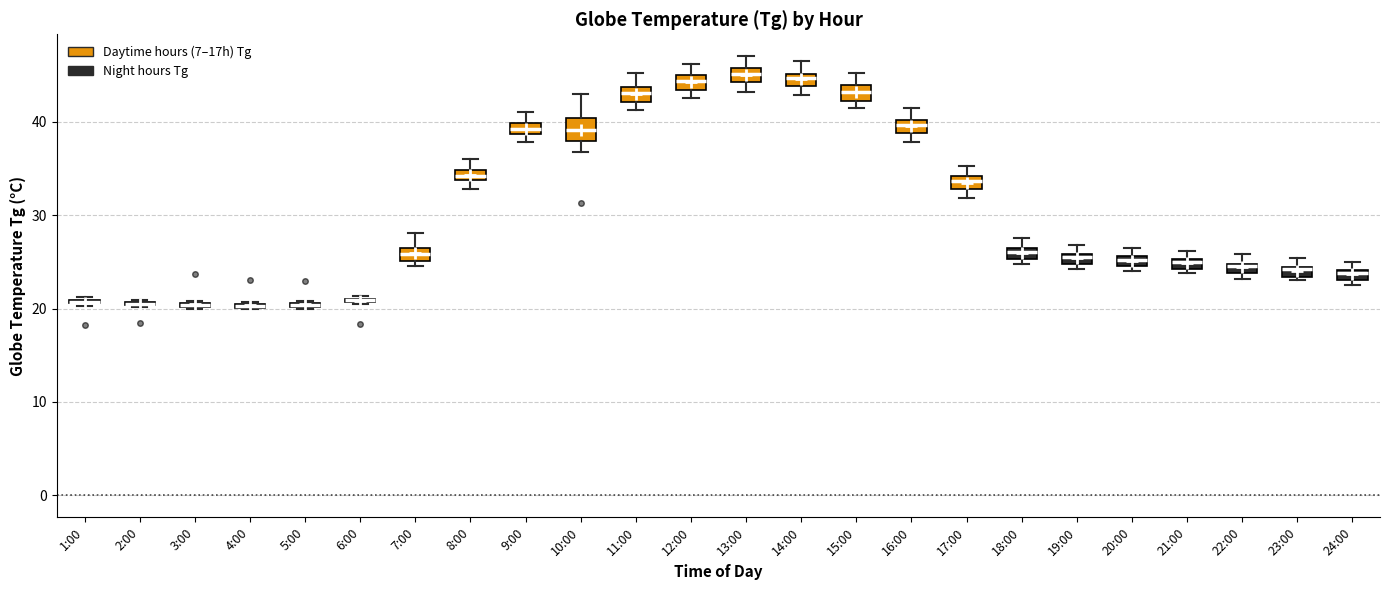

Where is the lower edge of the box for 20:00 on the y-axis? The values are not printed on the chart, so give them approximately, as read against the axis.

25